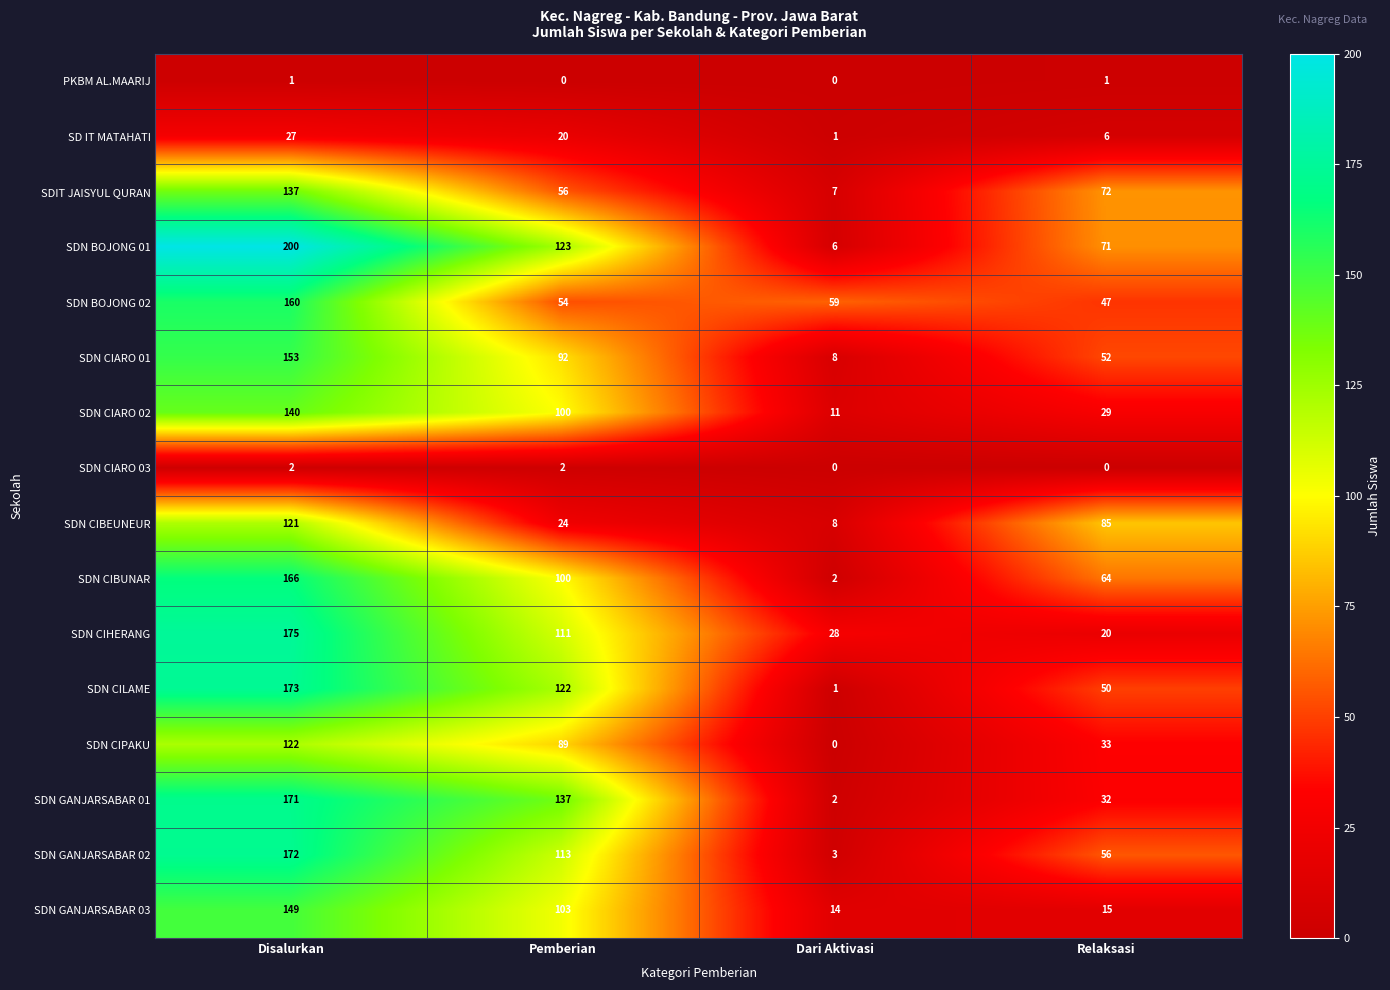

True or false: SDN CIARO 02 has a value of 29 at Relaksasi.

True